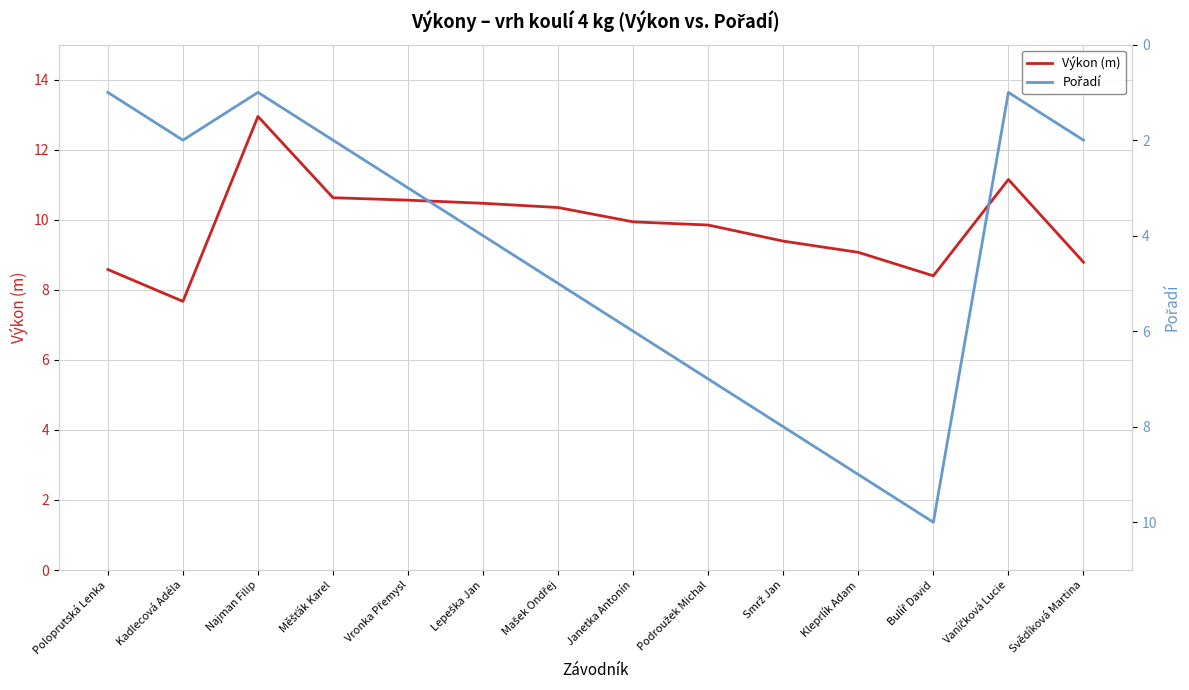

What is the difference between the second highest and minimum values in the Výkon (m) series?

3.5